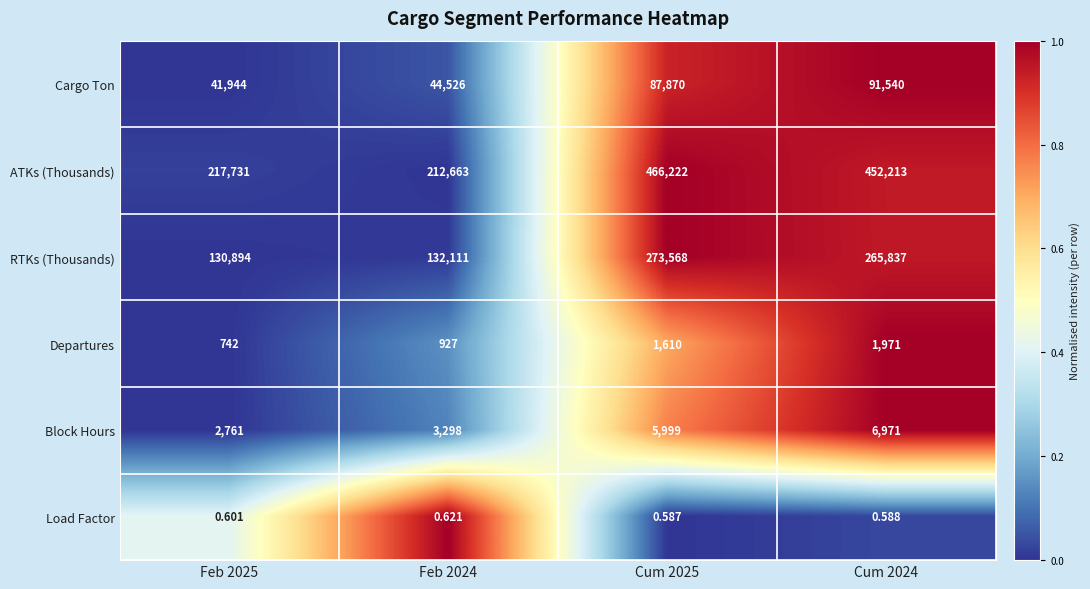

At Cum 2025, list the series in order from smallest to largest.

Load Factor, Departures, Block Hours, Cargo Ton, RTKs (Thousands), ATKs (Thousands)